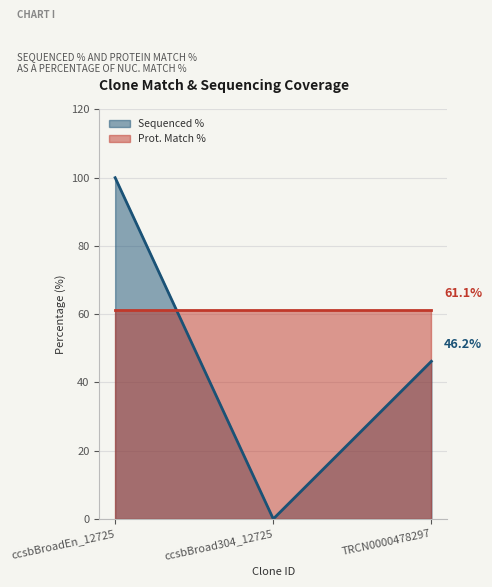

How many positive values are there?

2